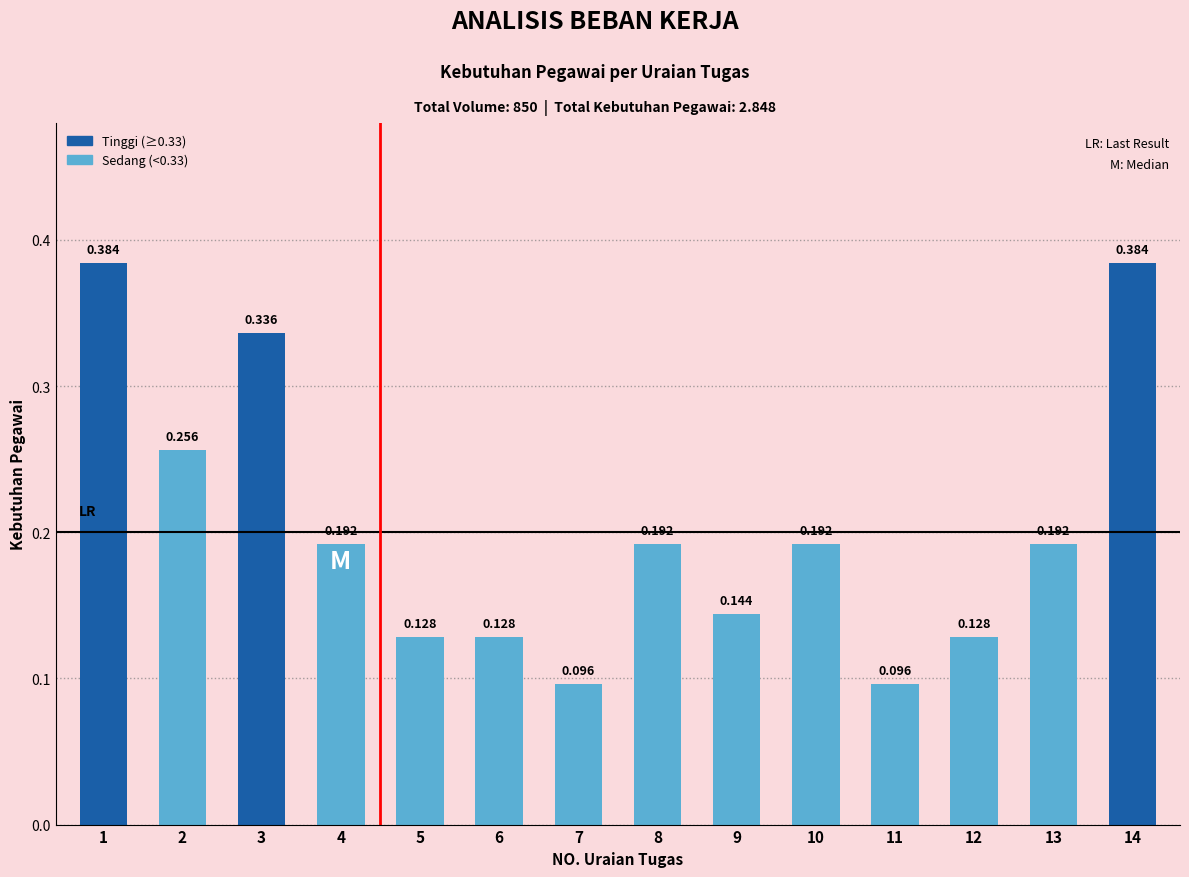

True or false: the data shows 0.3 at 10.

False